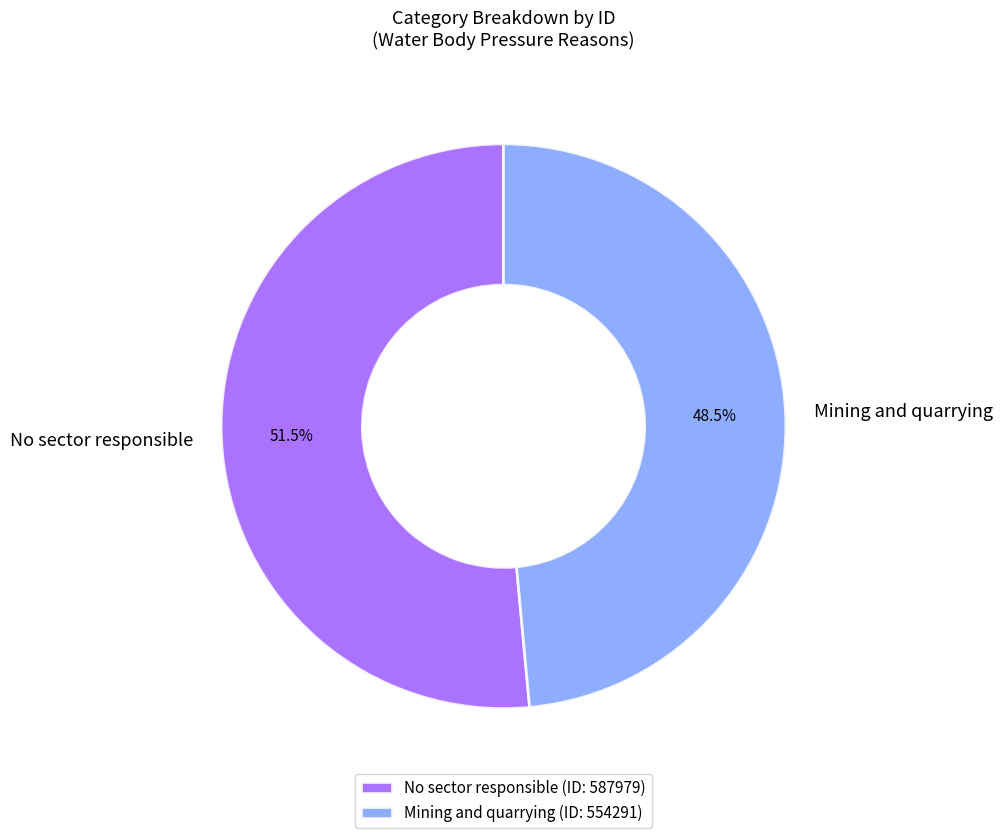

To the nearest percent, what is the difference between the Mining and quarrying and No sector responsible slice percentages?

3%